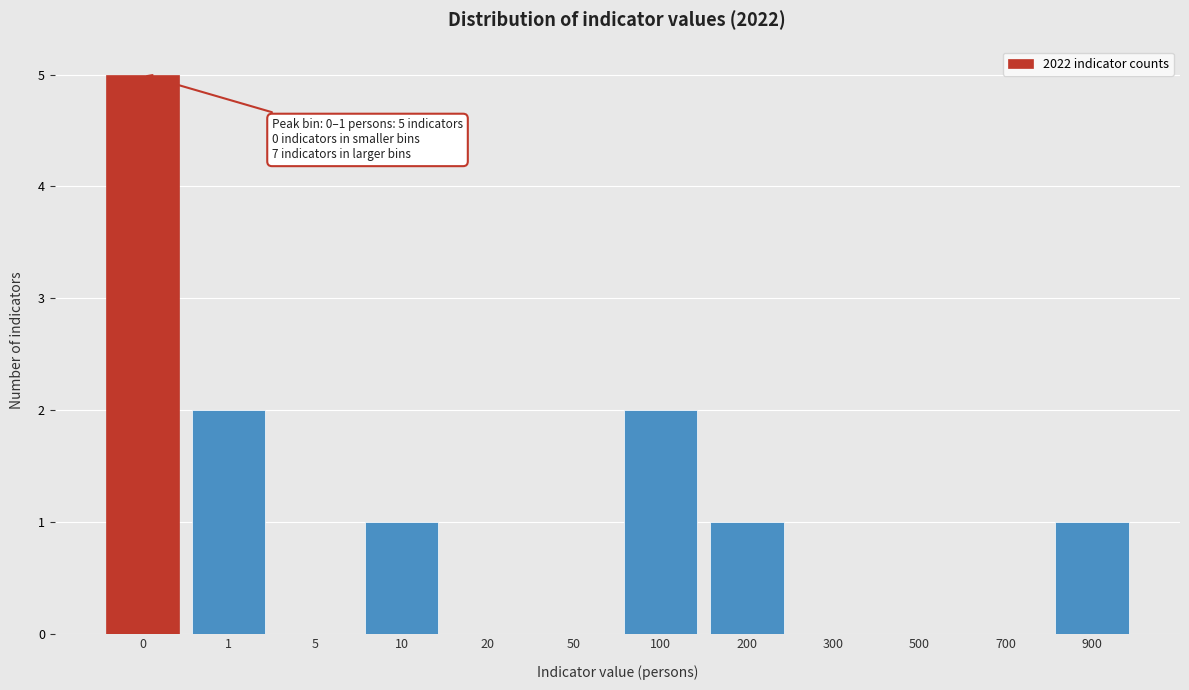

Reading right to left, transcribe all the data shown in this chart.

900=1	700=0	500=0	300=0	200=1	100=2	50=0	20=0	10=1	5=0	1=2	0=5